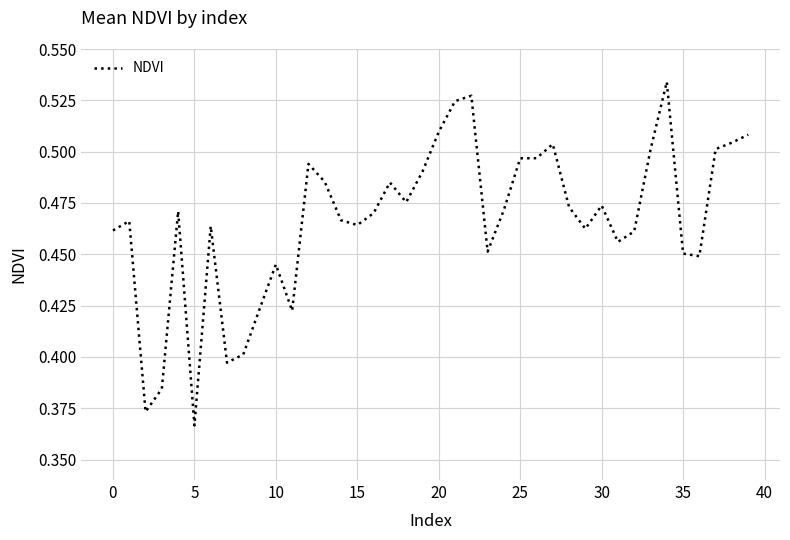

How many lines are shown in the chart?

1